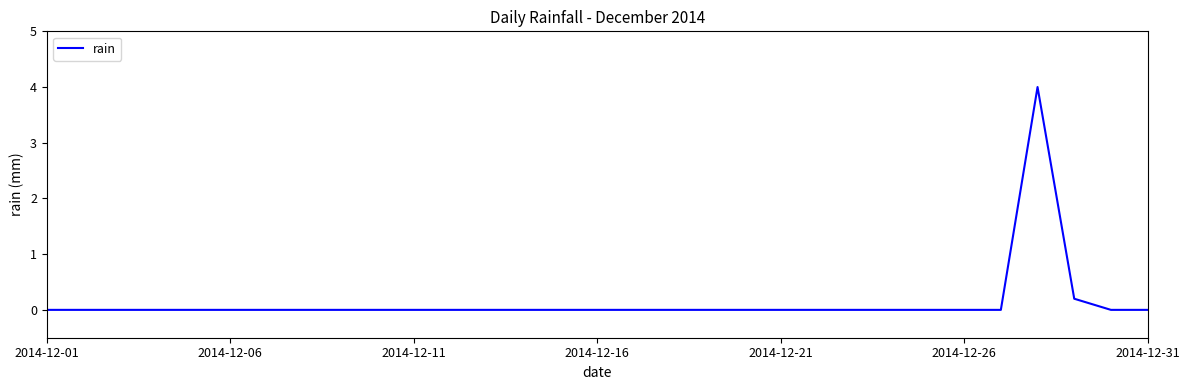

How many lines are shown in the chart?

1